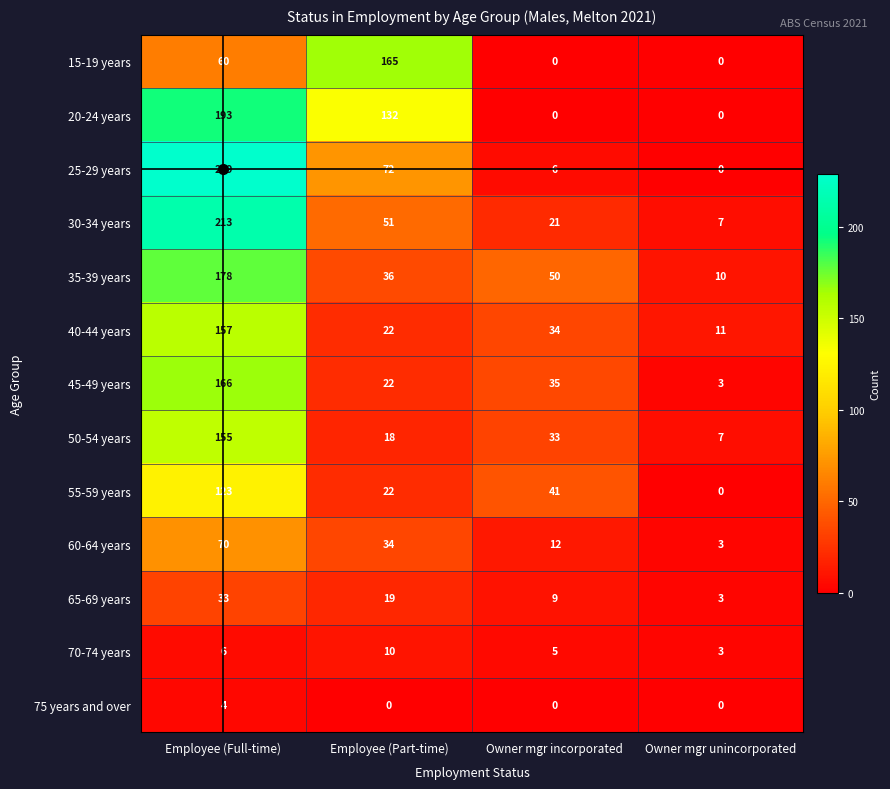

Is it true that 45-49 years equals 35 at Owner mgr incorporated?

True